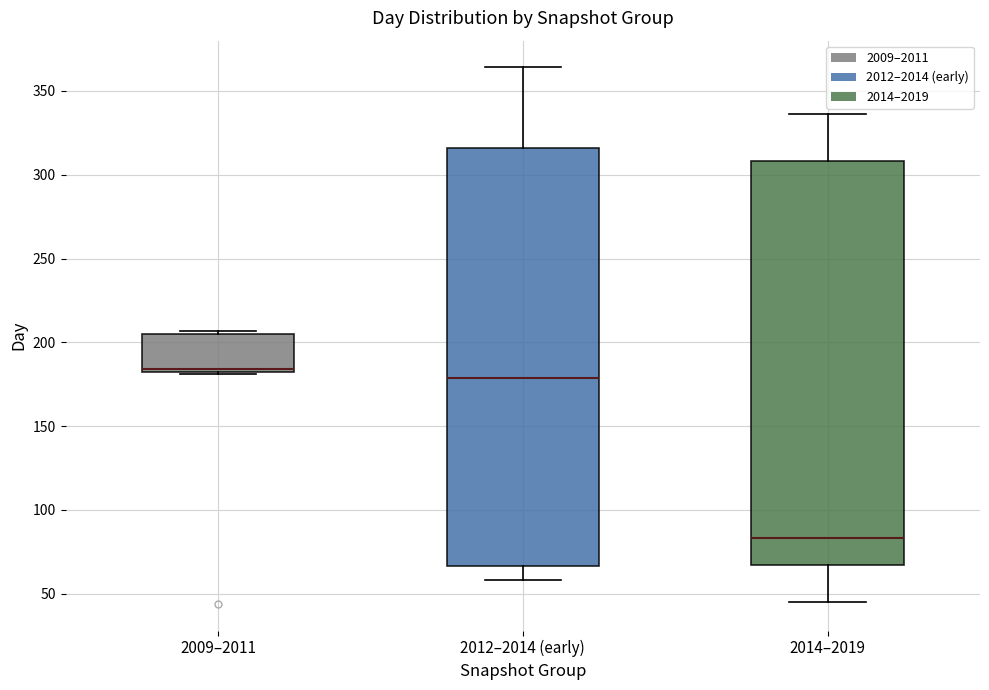

Which box has the highest median line?

2009–2011